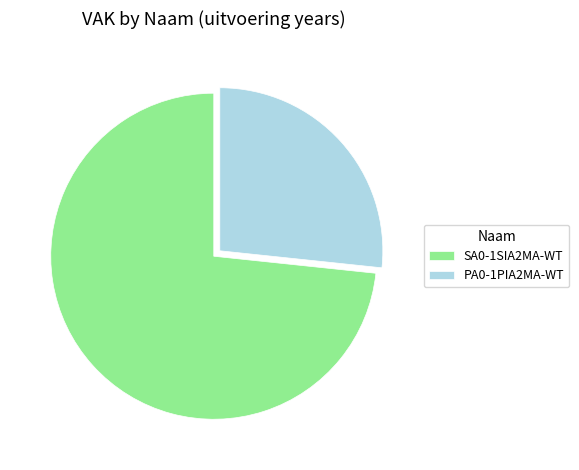

How many segments does this pie chart have?

2